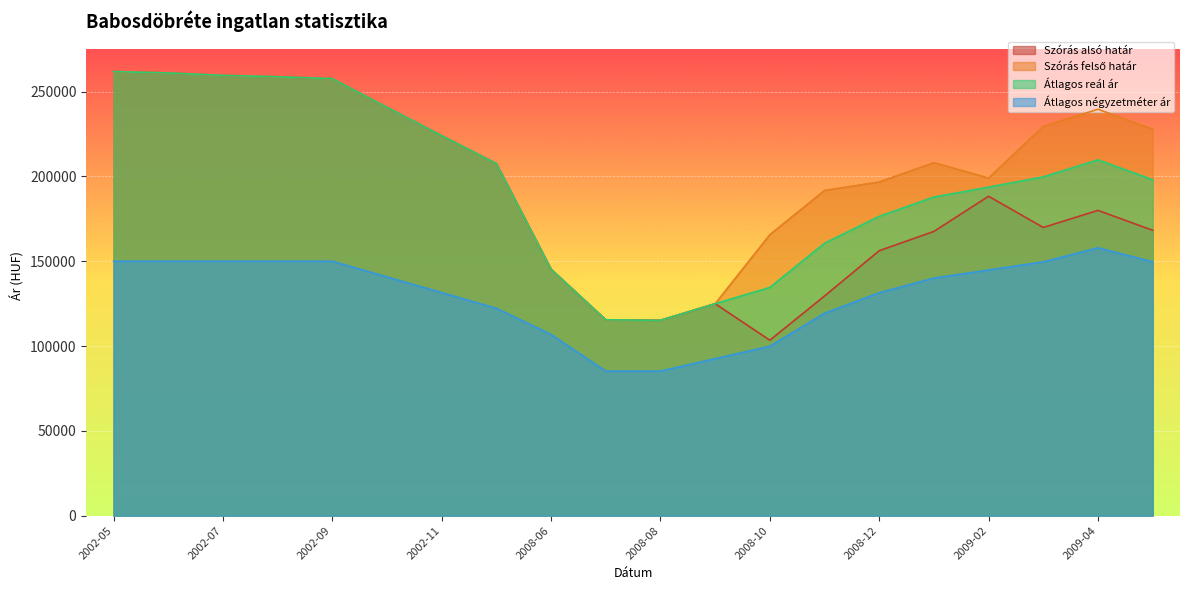

What position from the right is 2002-11?

14